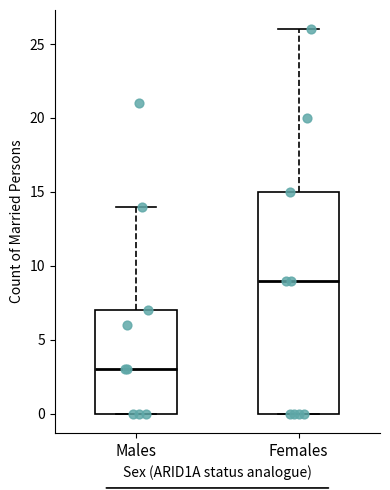

Reading left to right, read every box against the y-axis: the position of its median line, the range the box covers, and the ends of its whiskers. The values are not printed on the chart, so give them approximately, as read against the axis.

Males: median 3, box 0 to 7, whiskers 0 to 14
Females: median 9, box 0 to 15, whiskers 0 to 26